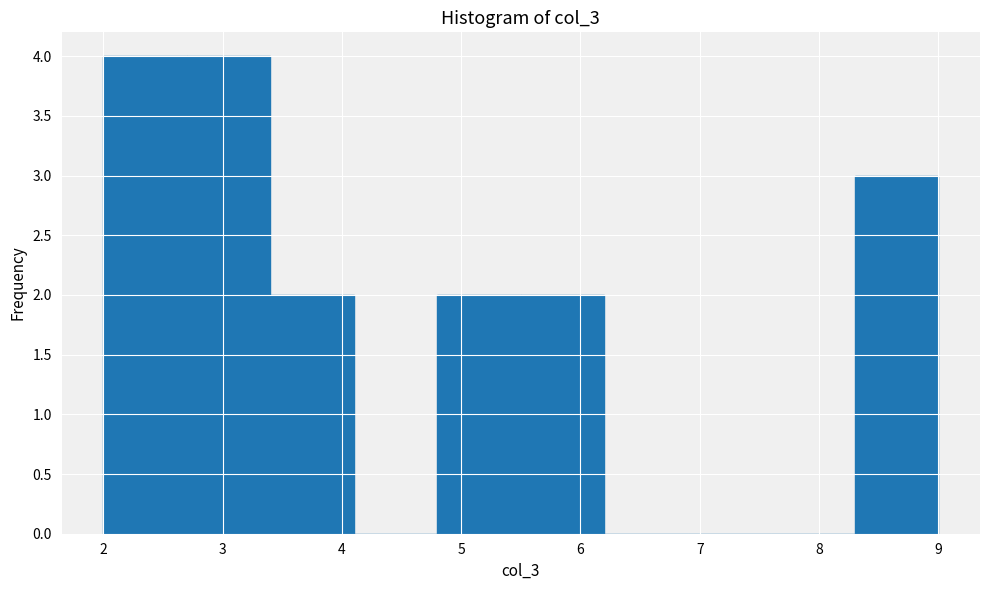

Reading left to right, list every bar in this chart as the range it spans on the x-axis followed by its height. The values are not printed on the chart, so give them approximately, as read against the axis.

2.0 to 2.7: 4
2.7 to 3.4: 4
3.4 to 4.1: 2
4.1 to 4.8: 0
4.8 to 5.5: 2
5.5 to 6.2: 2
6.2 to 6.9: 0
6.9 to 7.6: 0
7.6 to 8.3: 0
8.3 to 9.0: 3